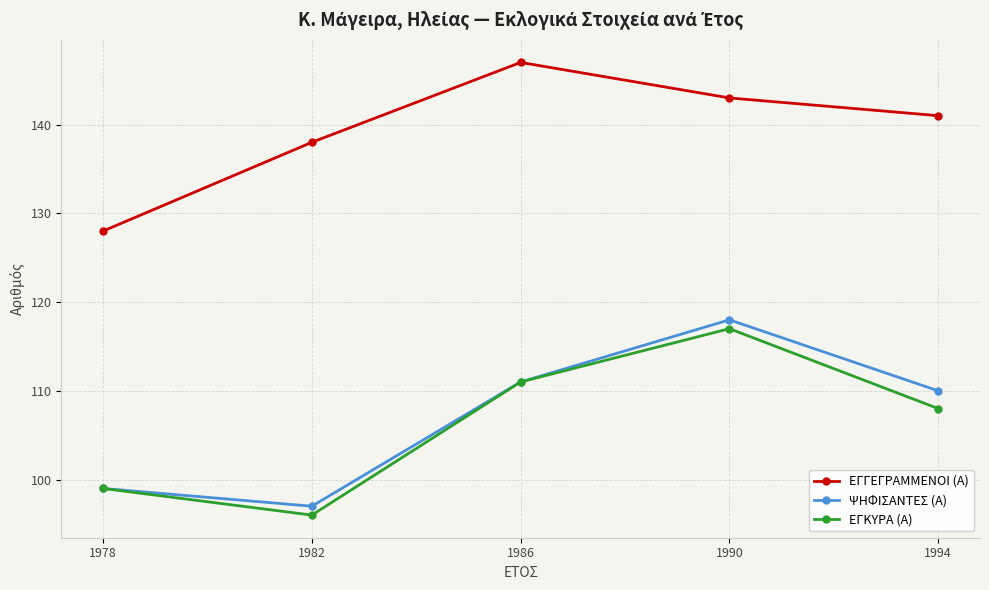

At which category is the sum across all series the highest?

1990